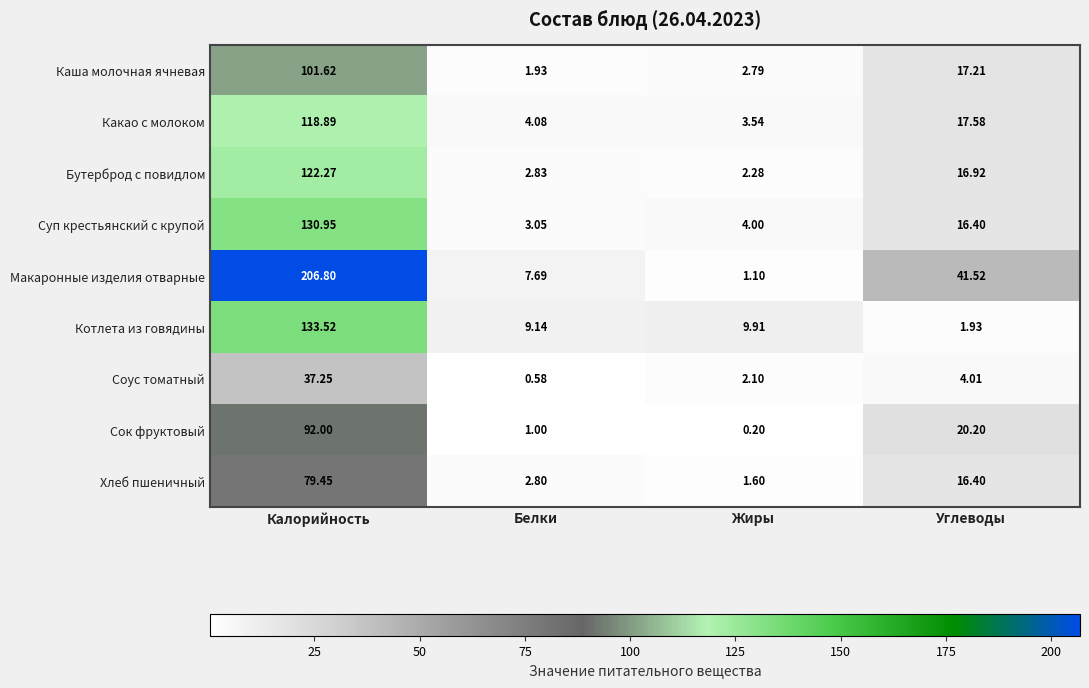

At which category is the sum across all series the highest?

Калорийность